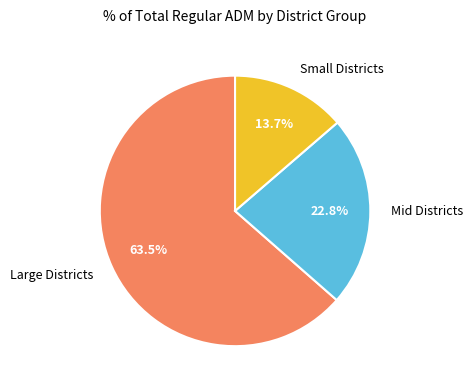

What is the ratio of the value at Small Districts to the value at Mid Districts?

0.6